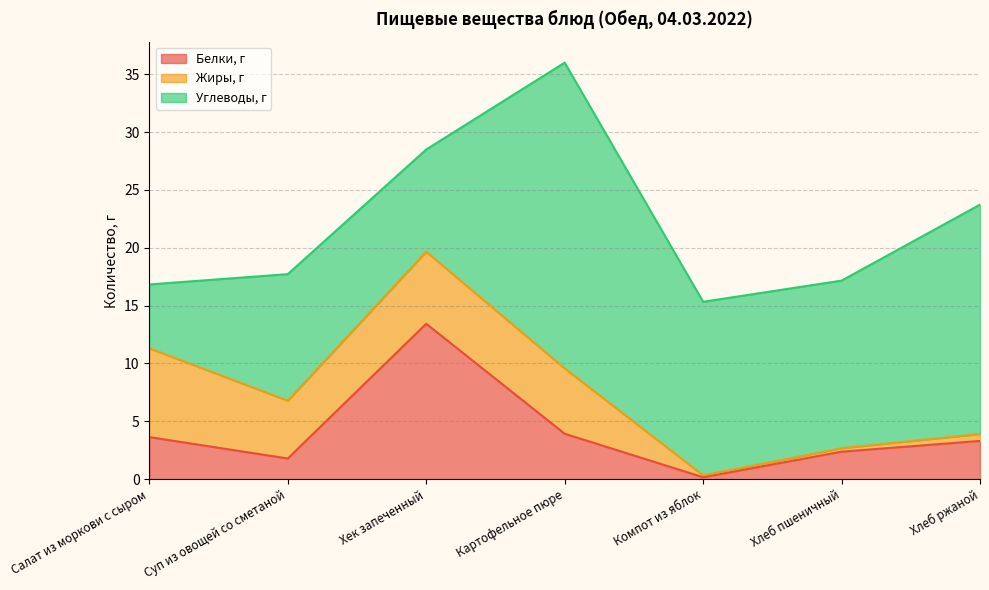

Reading right to left, extract all data points from this chart.

Белки, г: Хлеб ржаной=3.3	Хлеб пшеничный=2.4	Компот из яблок=0.2	Картофельное пюре=3.9	Хек запеченный=13.4	Суп из овощей со сметаной=1.8	Салат из моркови с сыром=3.6
Жиры, г: Хлеб ржаной=0.6	Хлеб пшеничный=0.3	Компот из яблок=0.2	Картофельное пюре=5.7	Хек запеченный=6.2	Суп из овощей со сметаной=5.0	Салат из моркови с сыром=7.7
Углеводы, г: Хлеб ржаной=19.8	Хлеб пшеничный=14.5	Компот из яблок=15.0	Картофельное пюре=26.4	Хек запеченный=8.8	Суп из овощей со сметаной=10.9	Салат из моркови с сыром=5.5